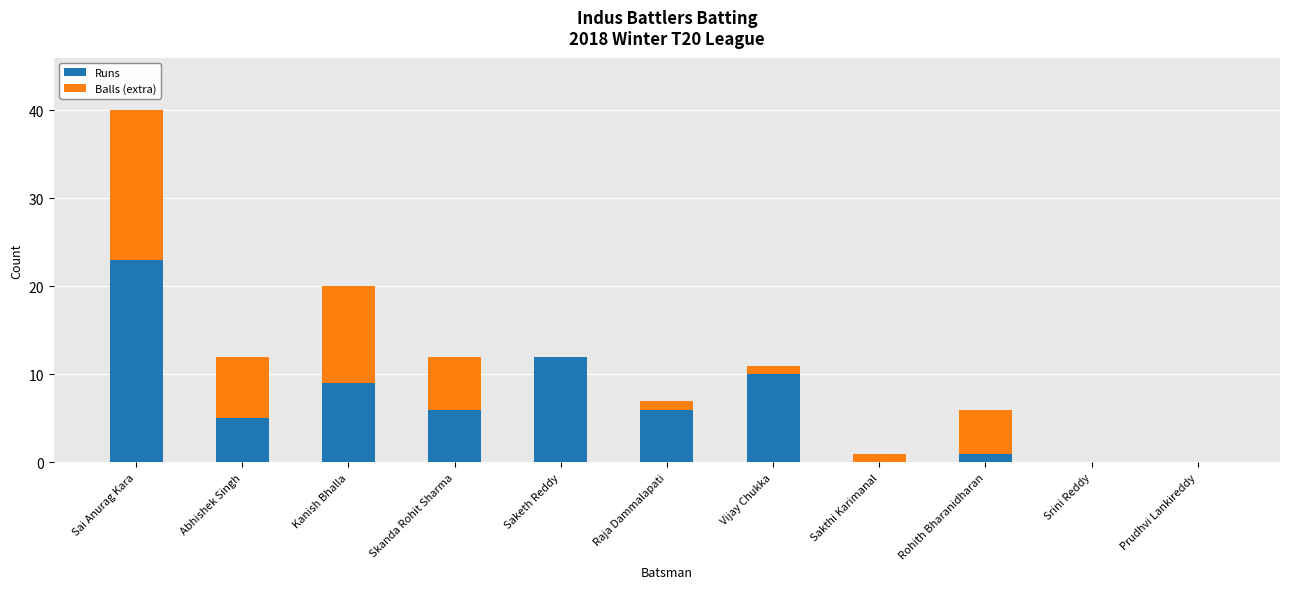

What is the total value across all series at Abhishek Singh?

12